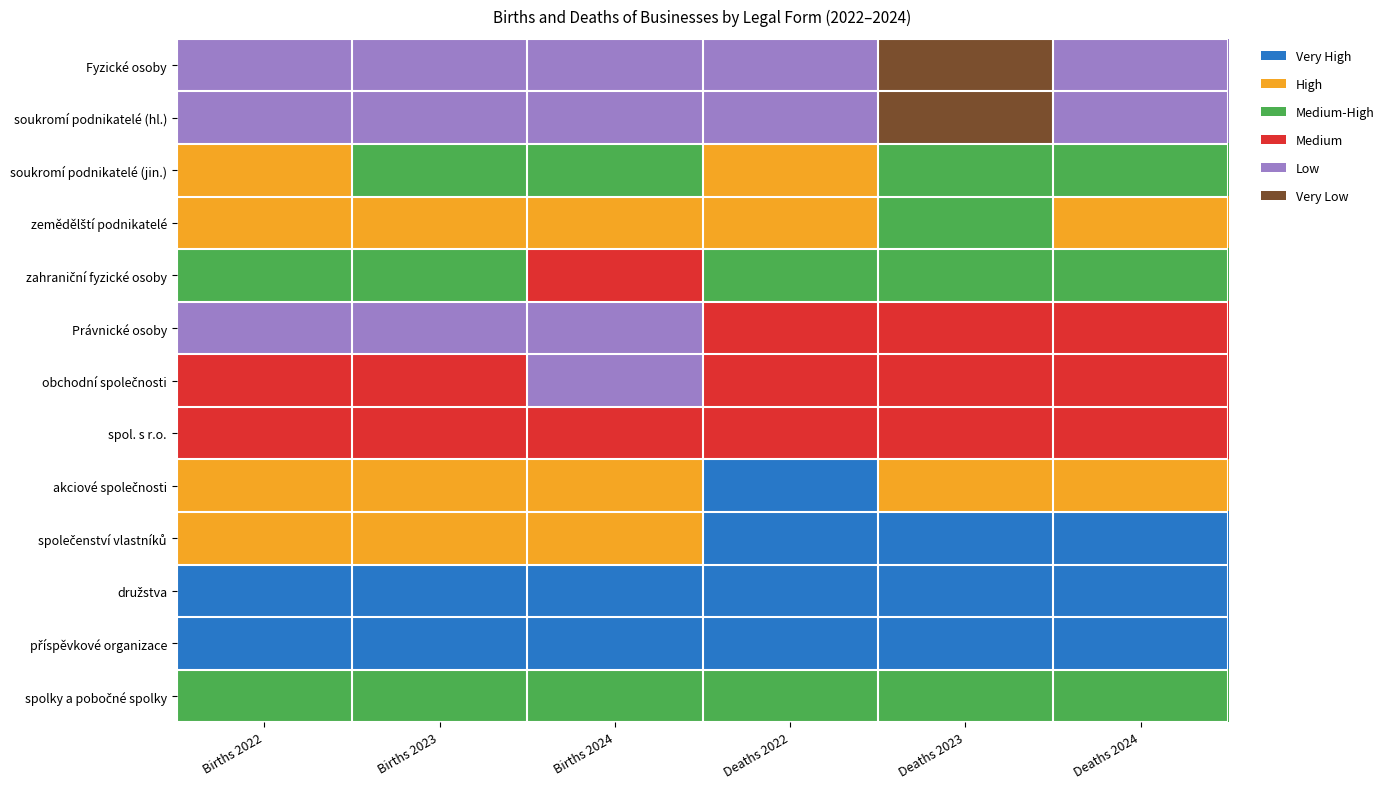

At which category is the sum across all series the highest?

Births 2024